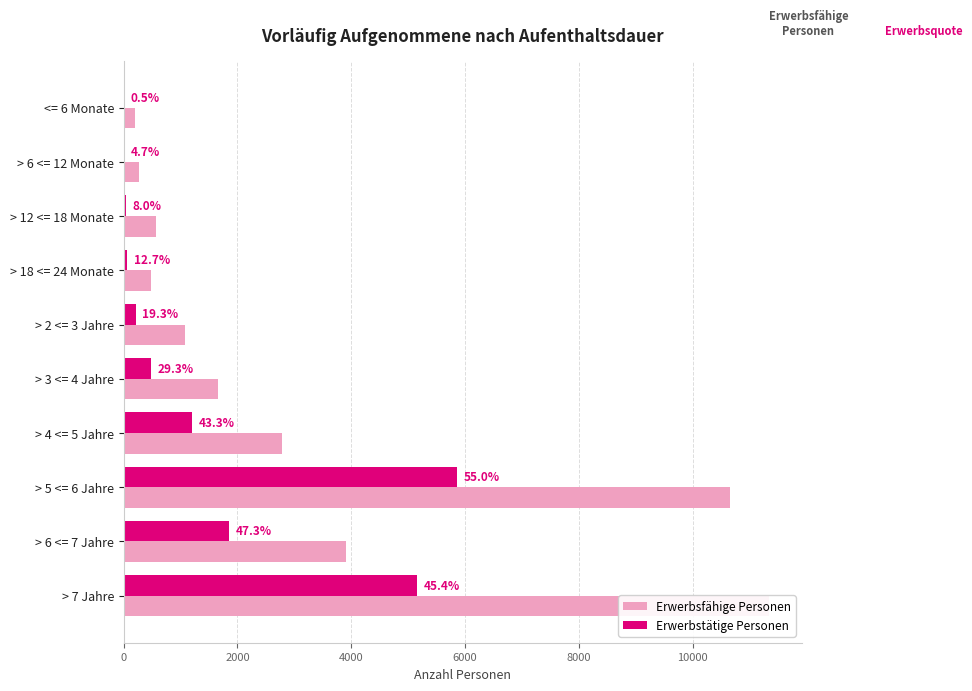

How many data points does each series have?

10